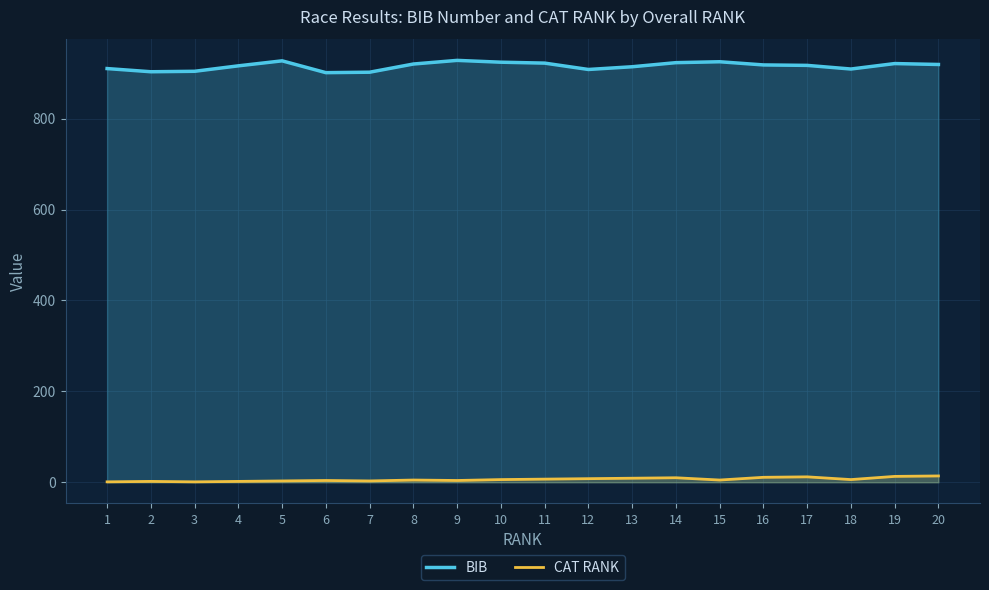

True or false: CAT RANK and BIB intersect in this chart.

False